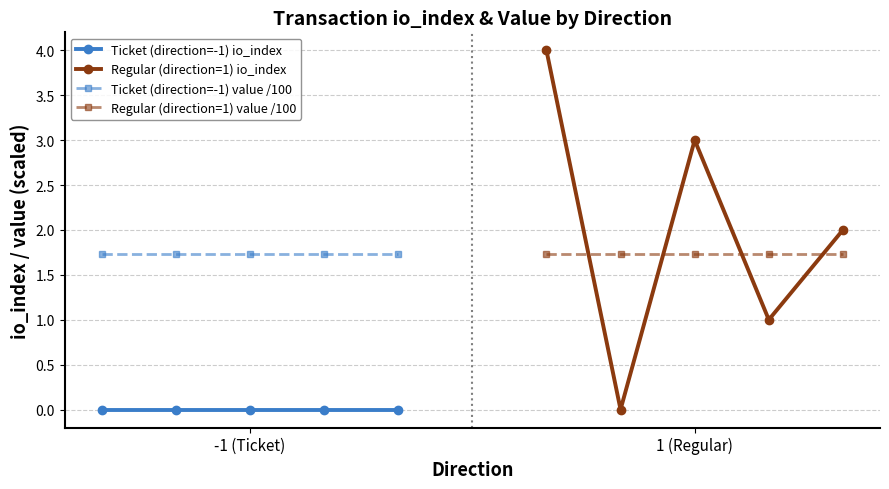

What is the greatest value displayed?

4.0